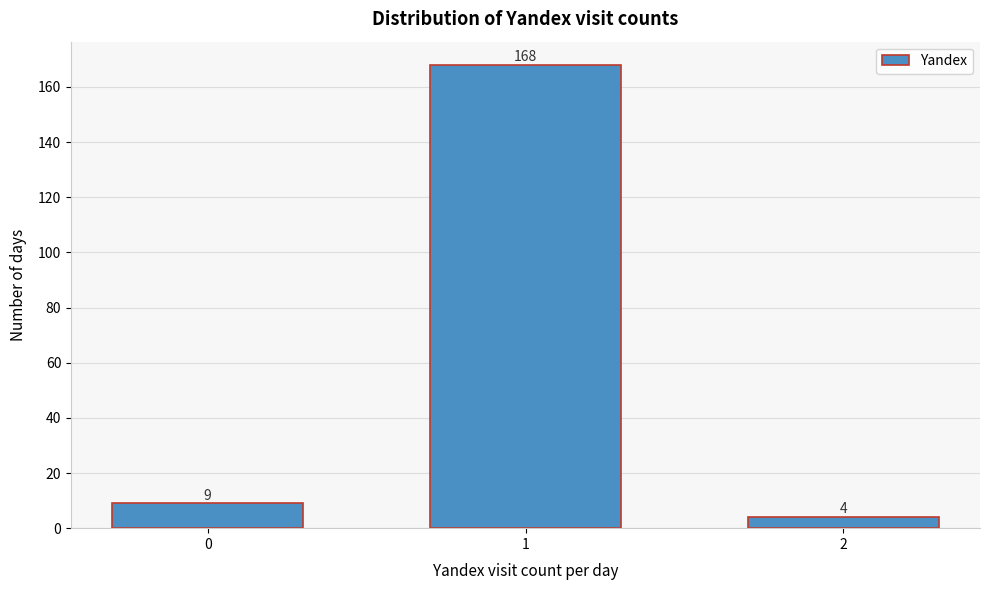

Reading left to right, list all the values displayed in this chart.

9	168	4